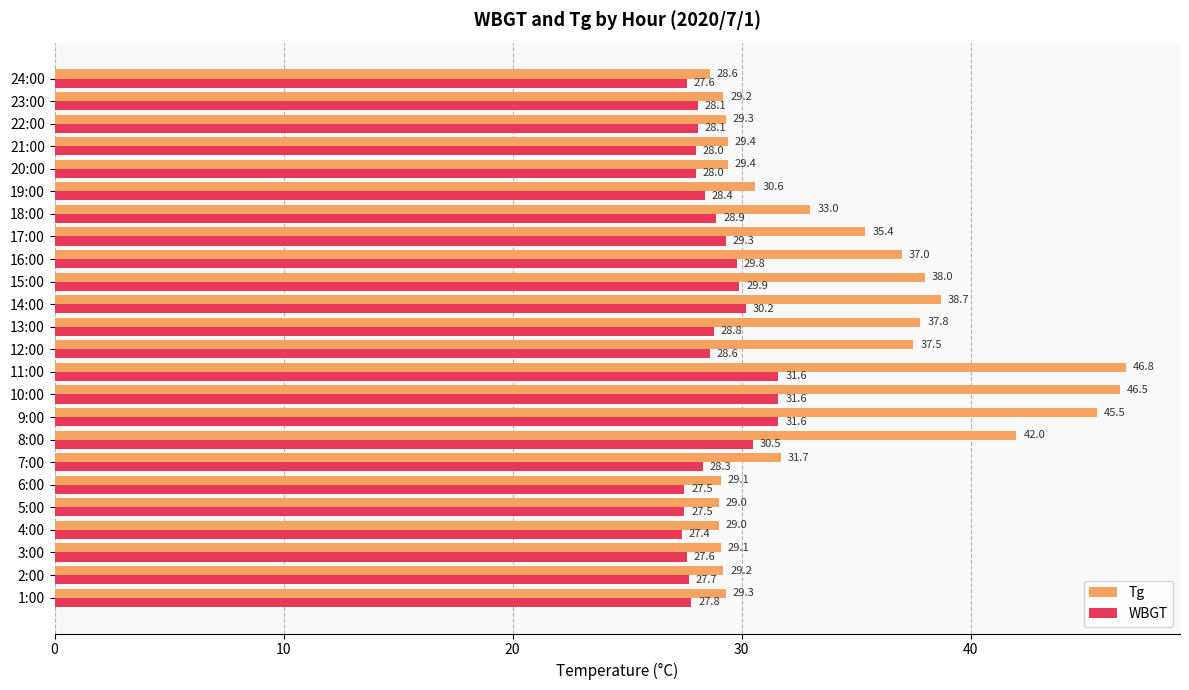

What are all the series names shown in the legend?

Tg, WBGT